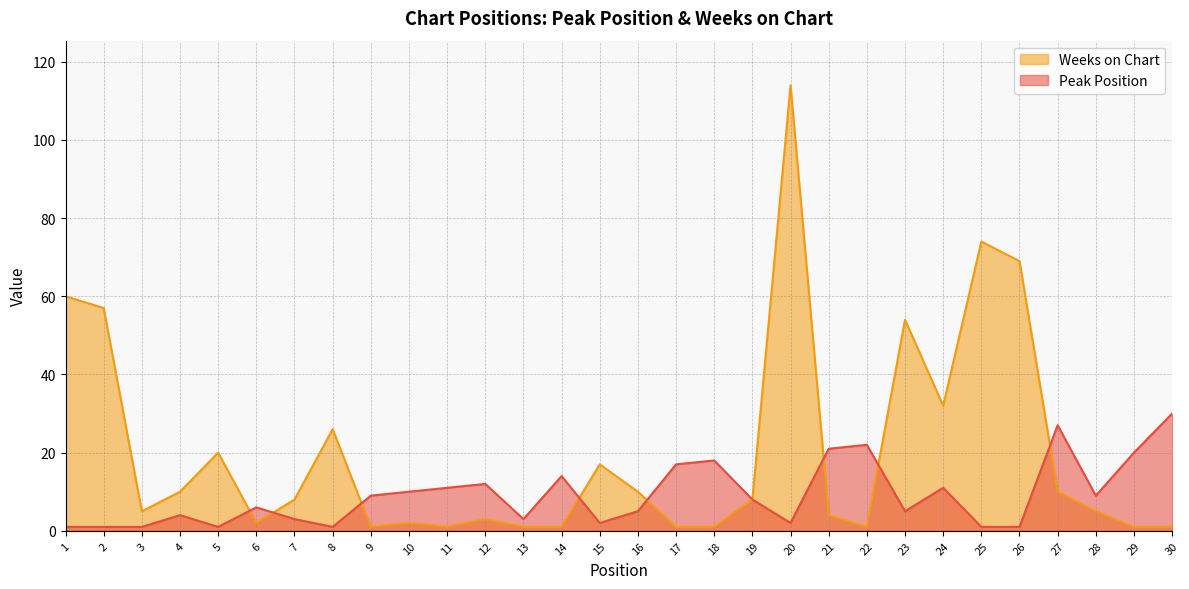

What is the average value of the Weeks on Chart series?

20